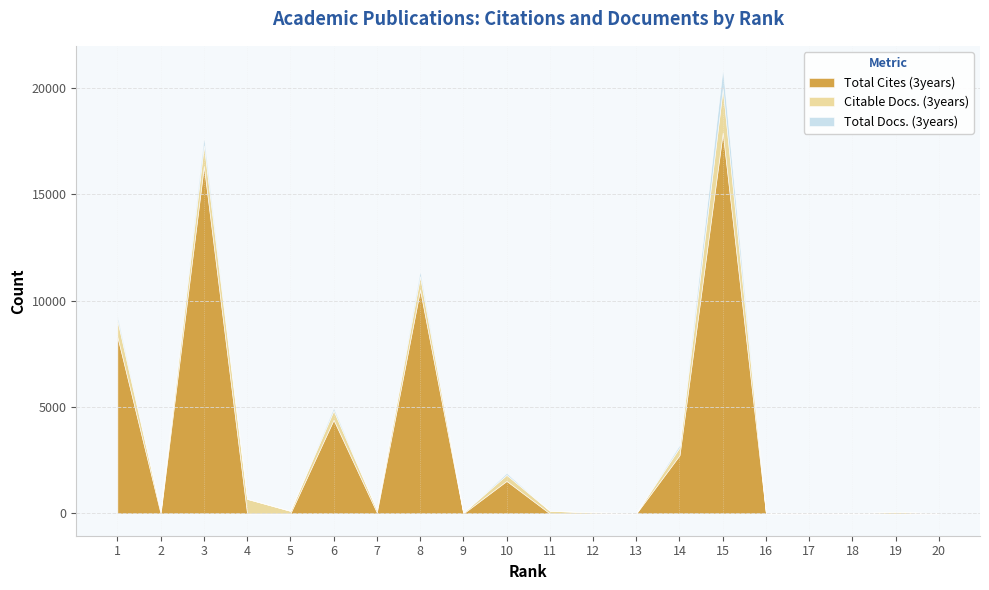

Where is the first local minimum for Total Cites (3years)?

2